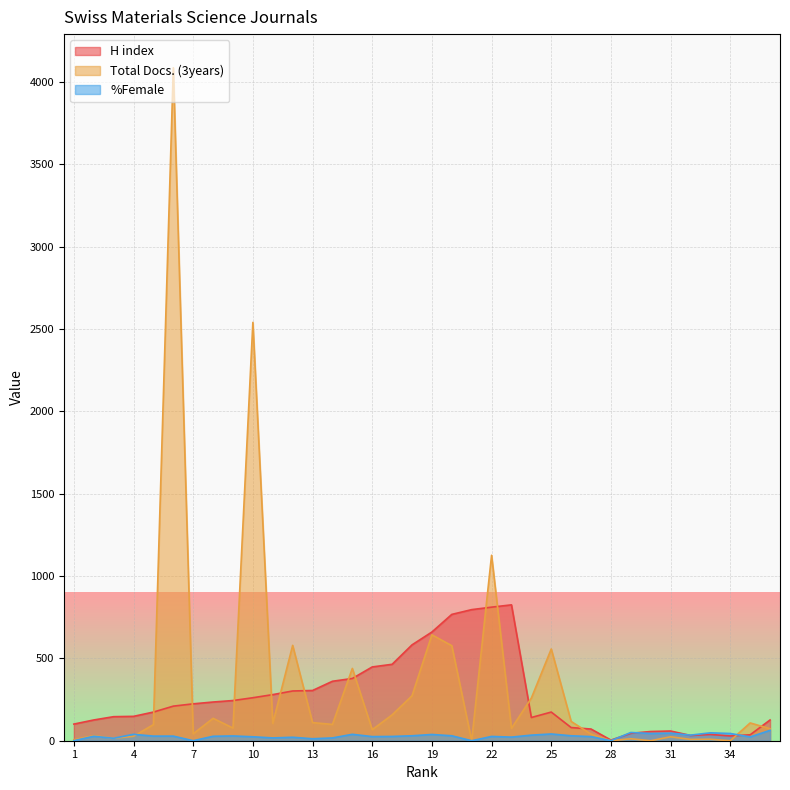

What is the spread (max minus min) of values at 29?

38